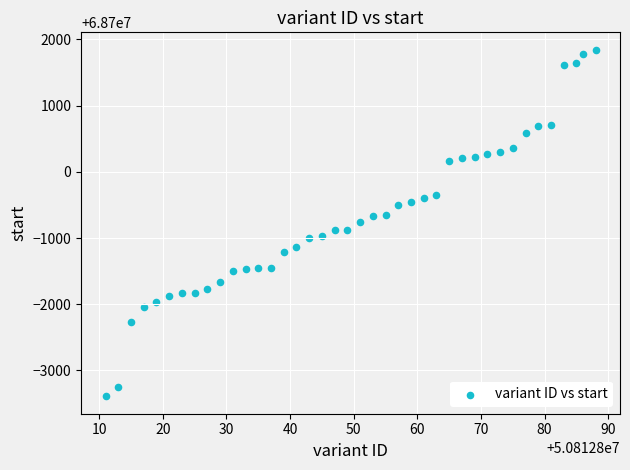

What is the range of X values (max minus min)?

77